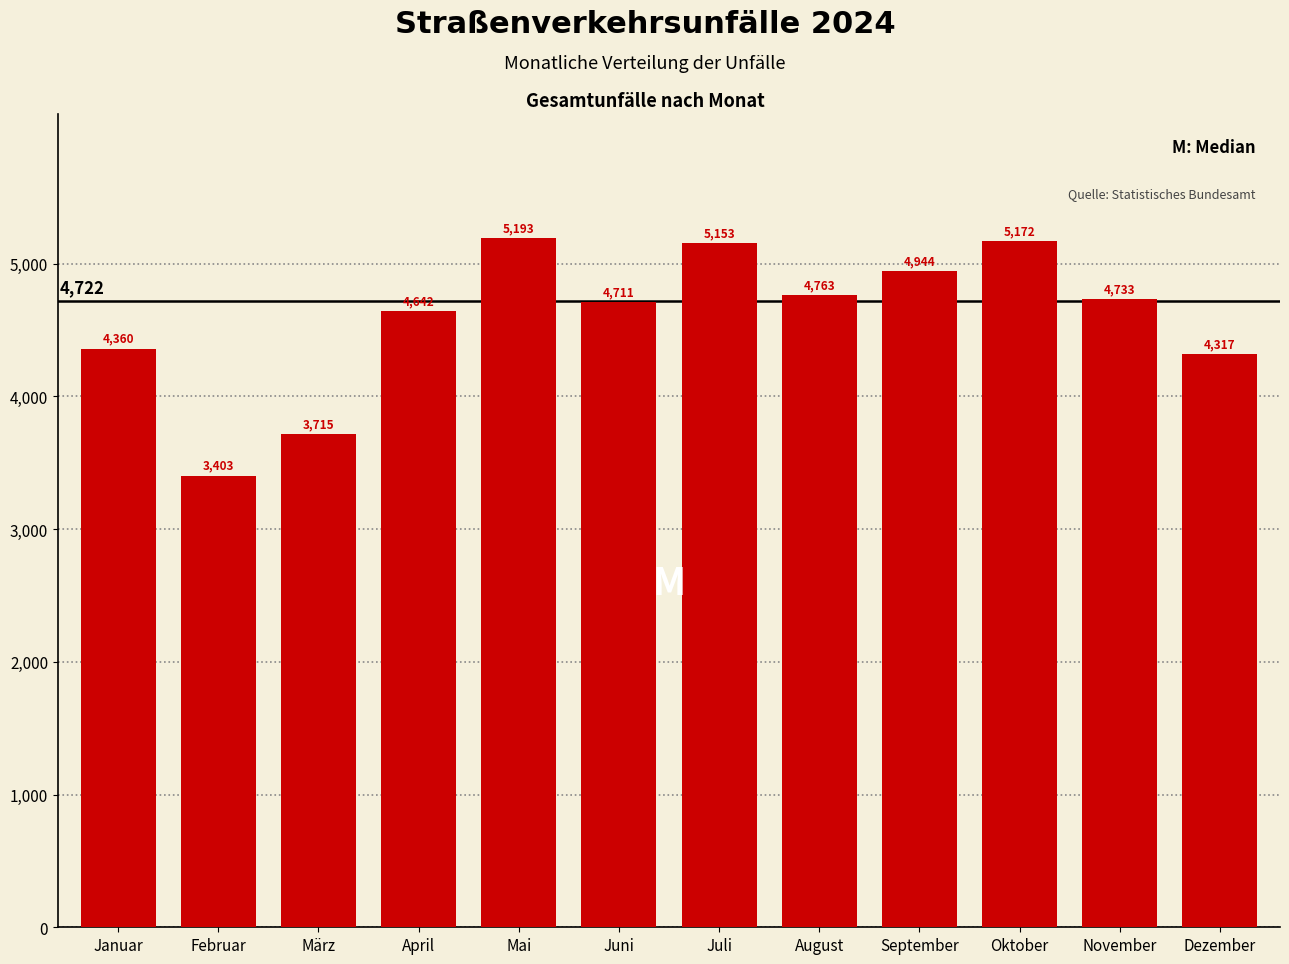

Reading right to left, what are all the values shown in this chart?

4317	4733	5172	4944	4763	5153	4711	5193	4642	3715	3403	4360